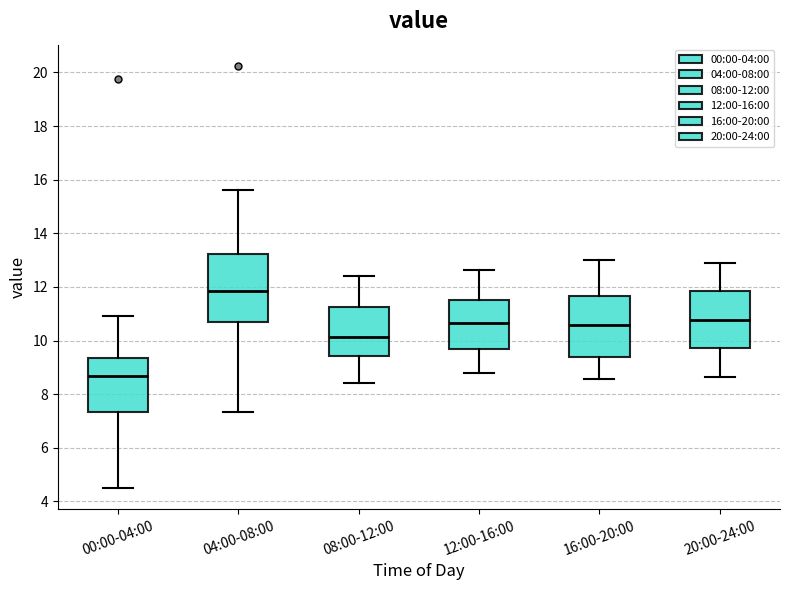

Which box is the tallest, from its lower edge to its upper edge?

04:00-08:00